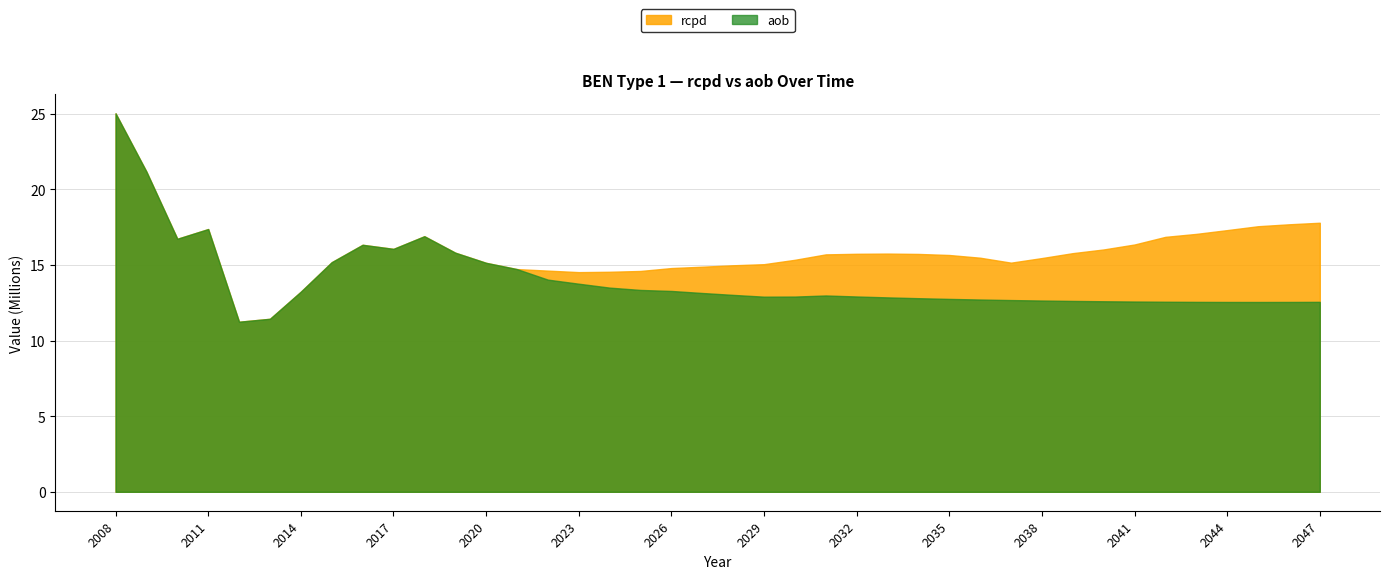

Count the number of categories in the chart.

40